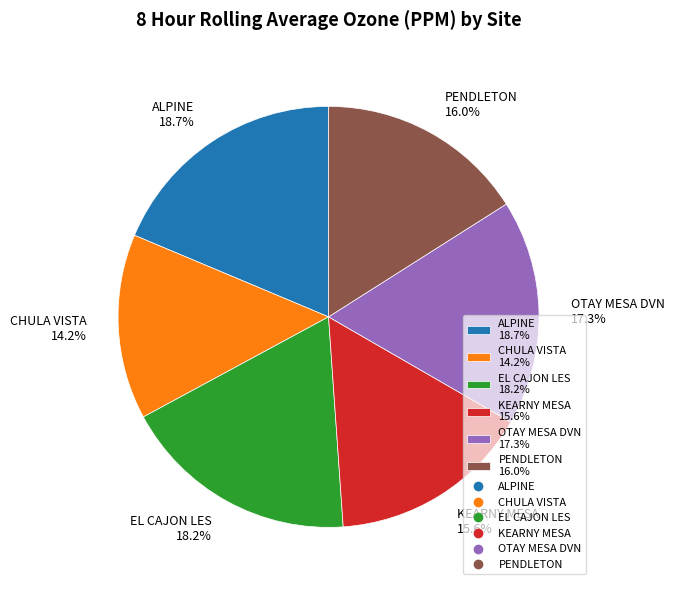

Which slice is the smallest?

CHULA VISTA